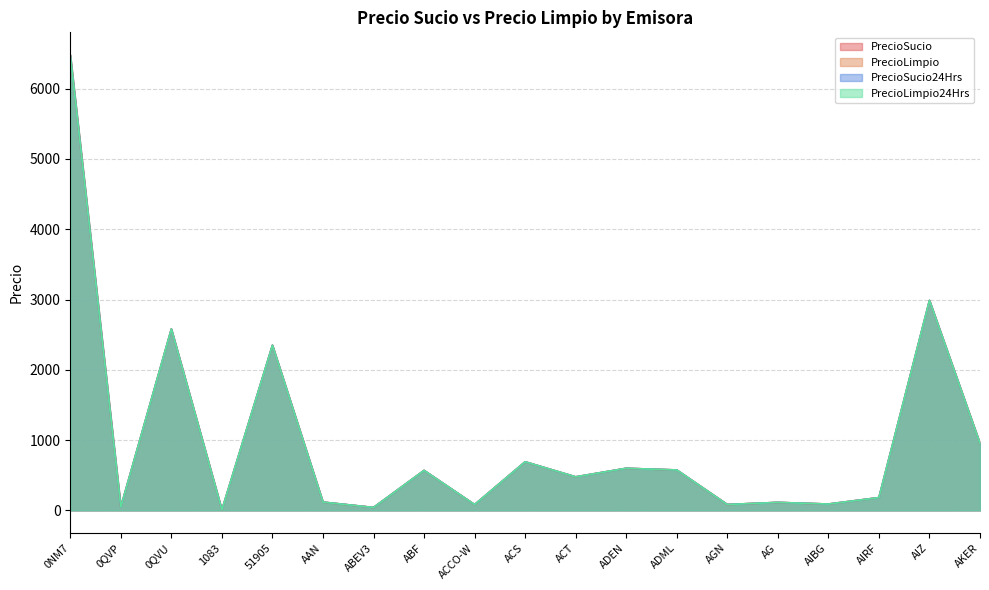

Which has a higher value, 0NM7 or AIBG?

0NM7